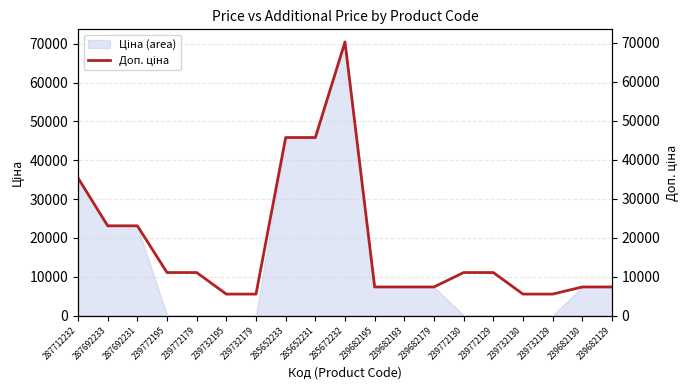

Rank the categories by value from highest to lowest.

285672232, 285652233, 285652231, 287712232, 287692233, 287692231, 239772195, 239772179, 239772130, 239772129, 239682195, 239682193, 239682179, 239682130, 239682129, 239732195, 239732179, 239732130, 239732129